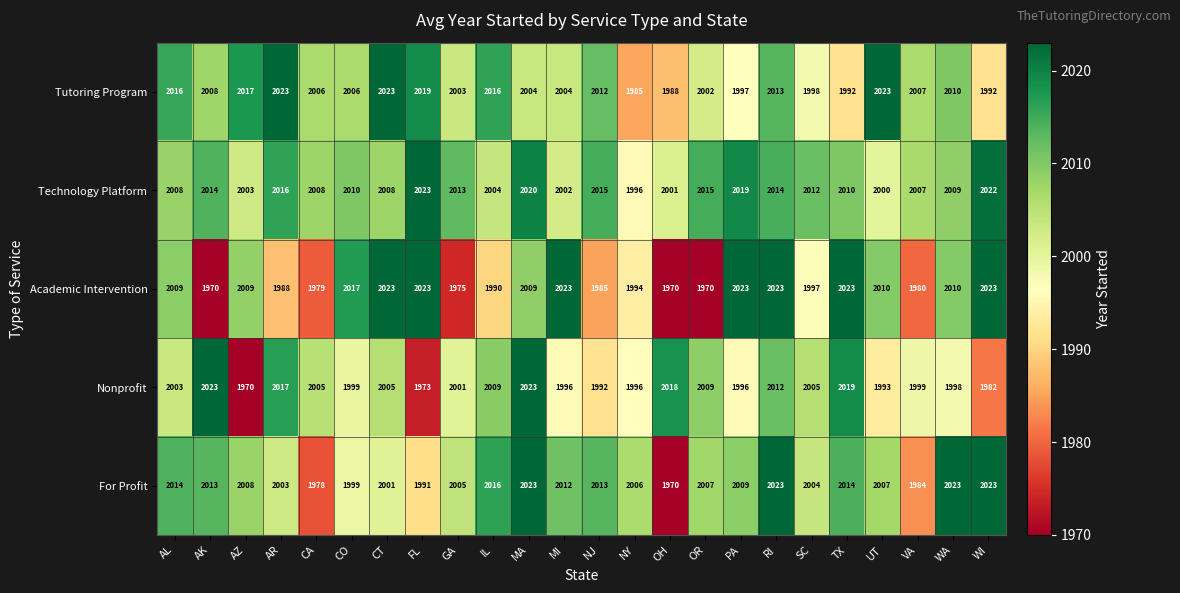

Which series changed the most between IL and OR?

Academic Intervention